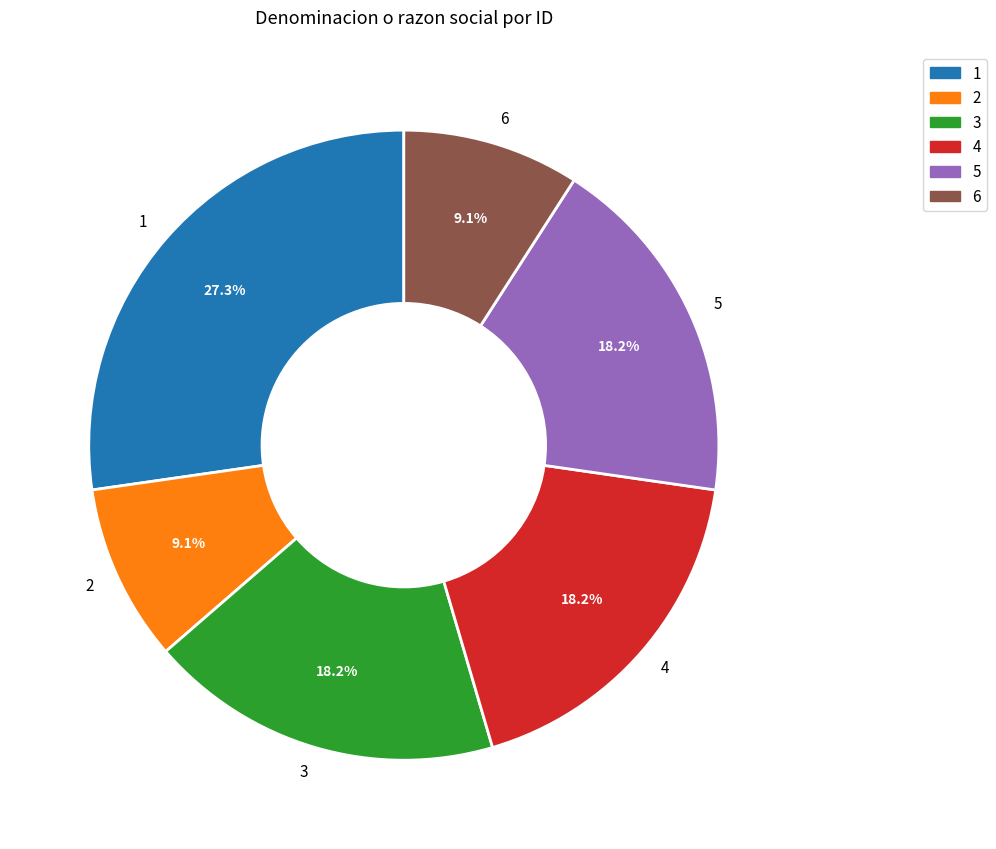

What is the ratio of the value at 5 to the value at 4?

1.0